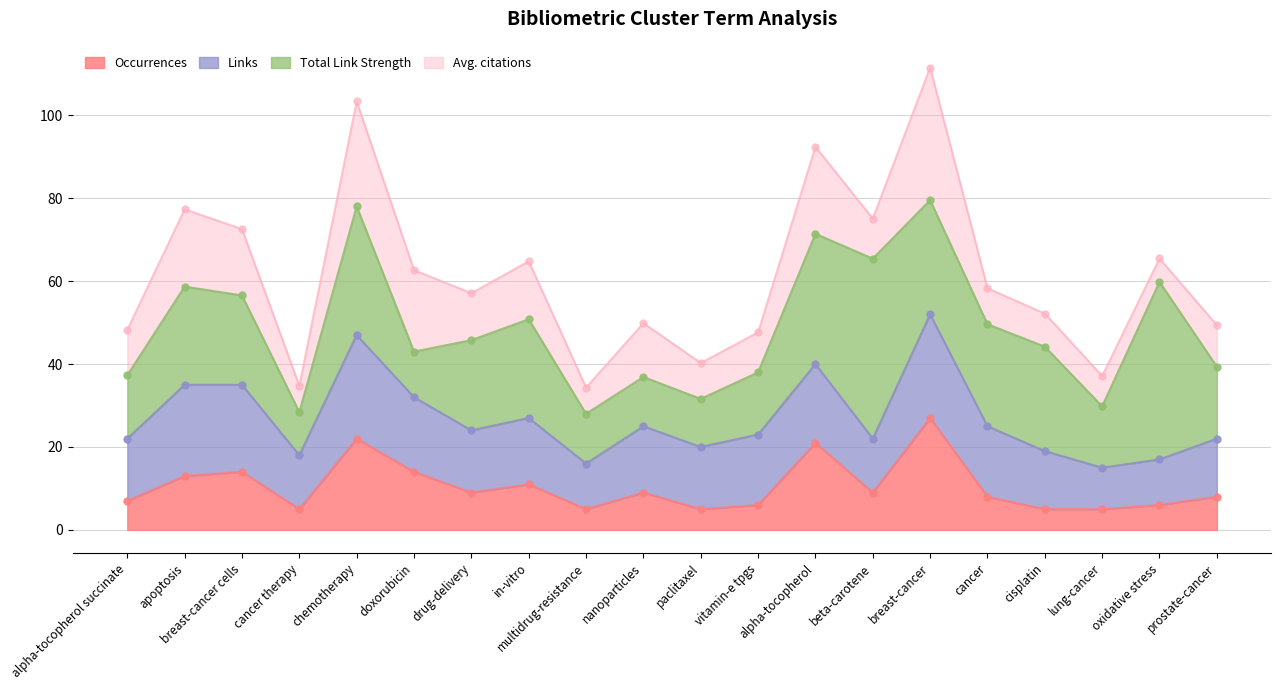

Where is Total Link Strength nearest to the value 56?

apoptosis